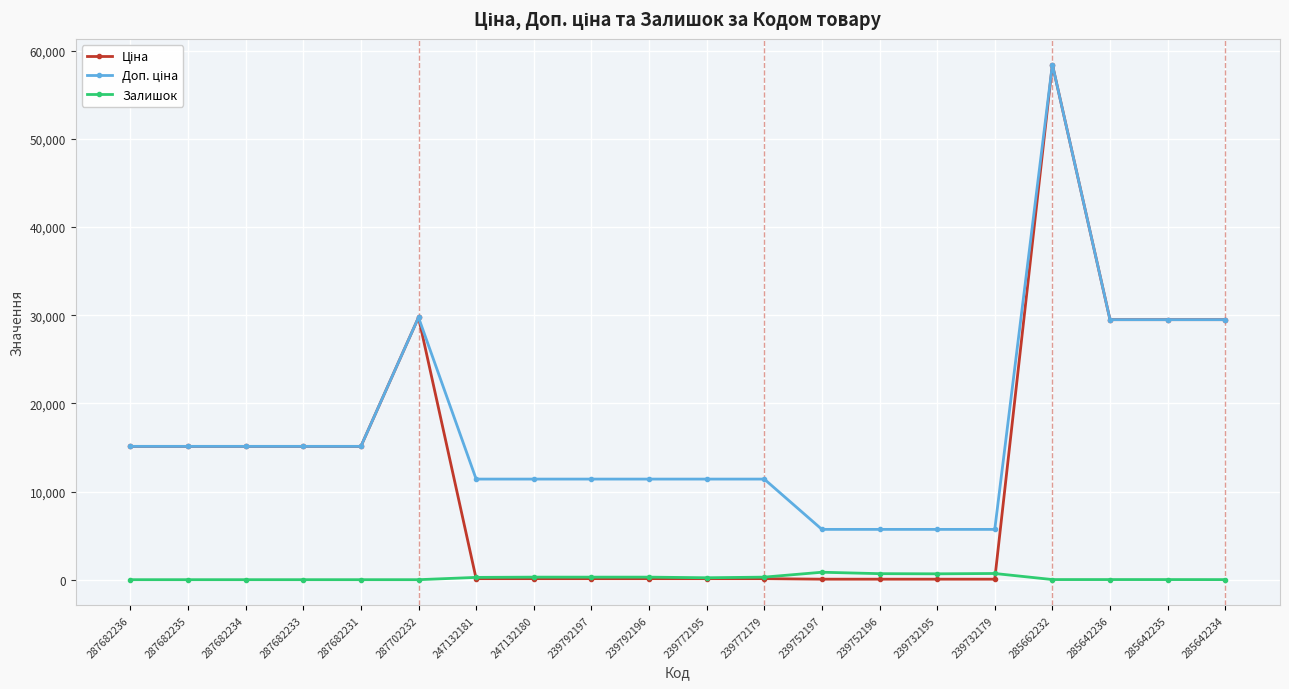

Which label corresponds to the largest value in the chart?

285662232